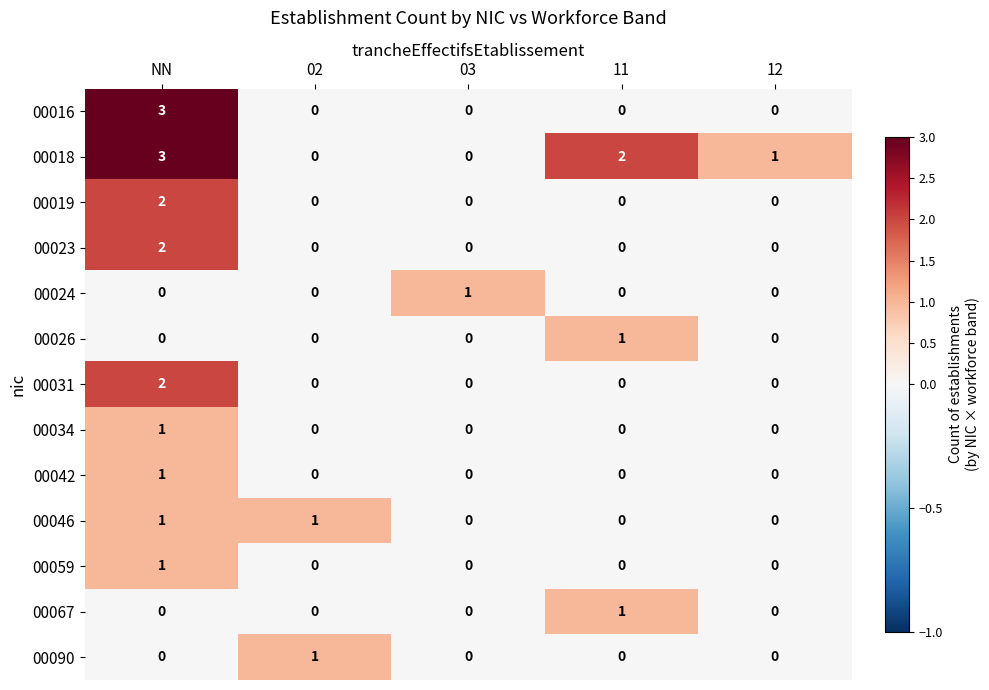

Is the value of 00026 at 12 greater than the value of 00067 at 11?

No